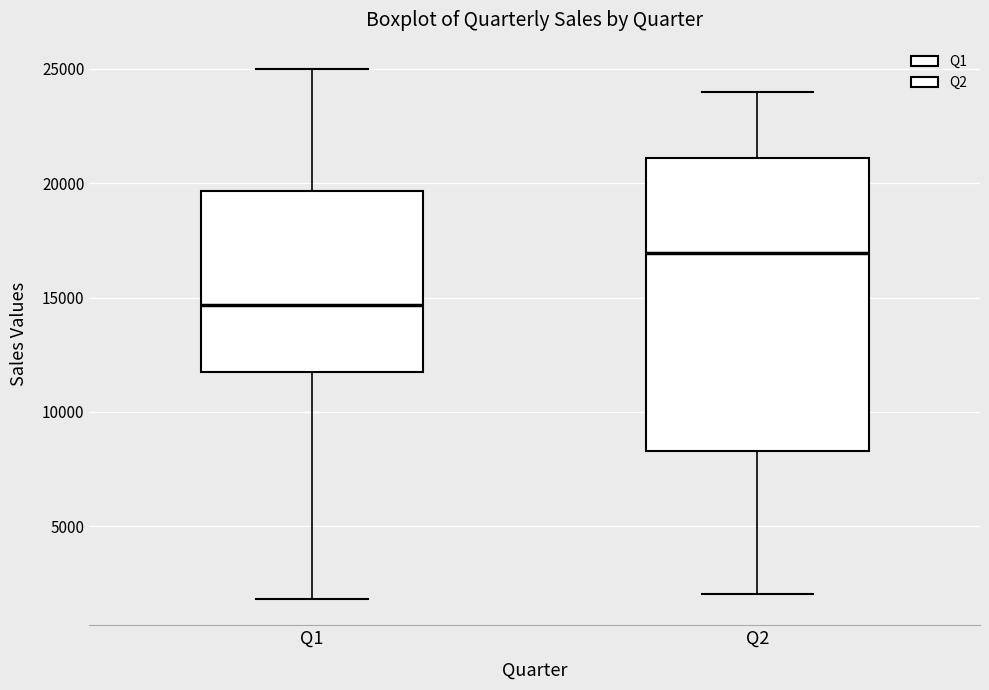

Reading left to right, transcribe this box plot: for each box, give where its median line is, the range the box spans, and where its two whiskers end, as read against the y-axis. The values are not printed on the chart, so give them approximately, as read against the axis.

Q1: median 14500, box 12000 to 19500, whiskers 2000 to 25000
Q2: median 17000, box 8500 to 21000, whiskers 2000 to 24000